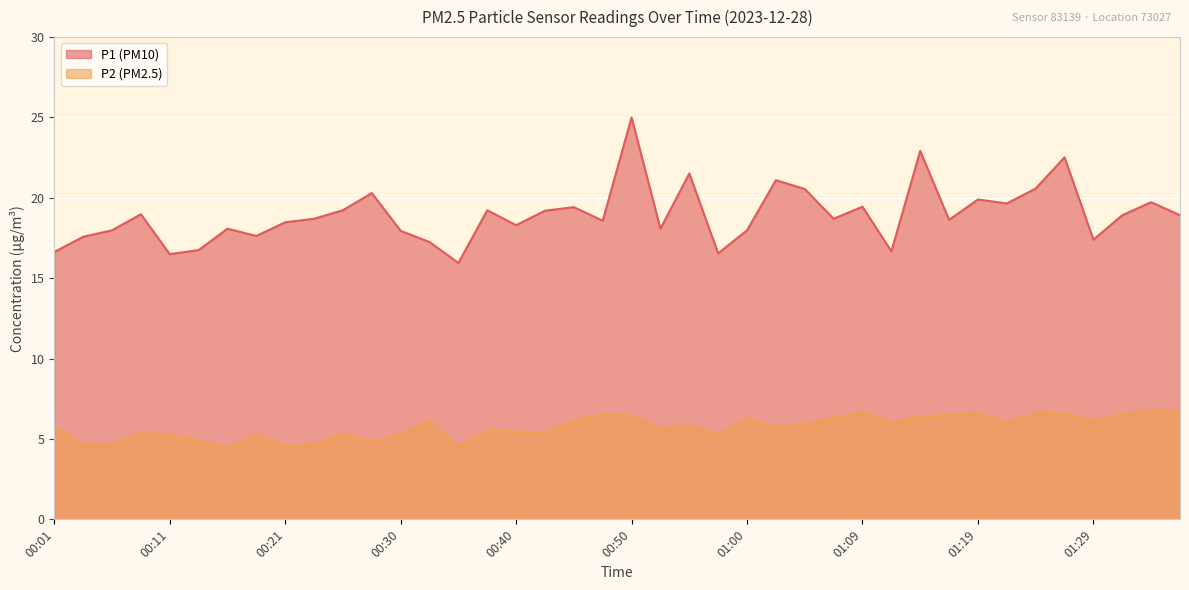

At how many categories does at least one series exceed 13?

40